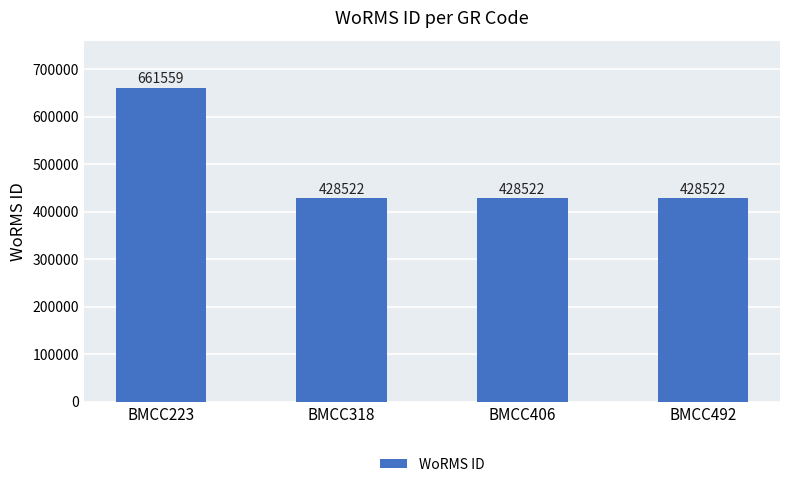

Which has a higher value, BMCC318 or BMCC223?

BMCC223